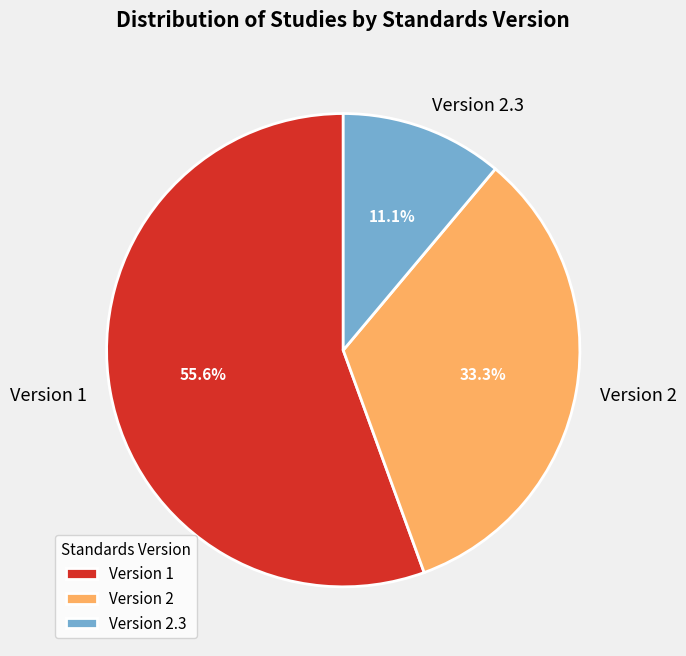

Rank the categories by value from highest to lowest.

Version 1, Version 2, Version 2.3